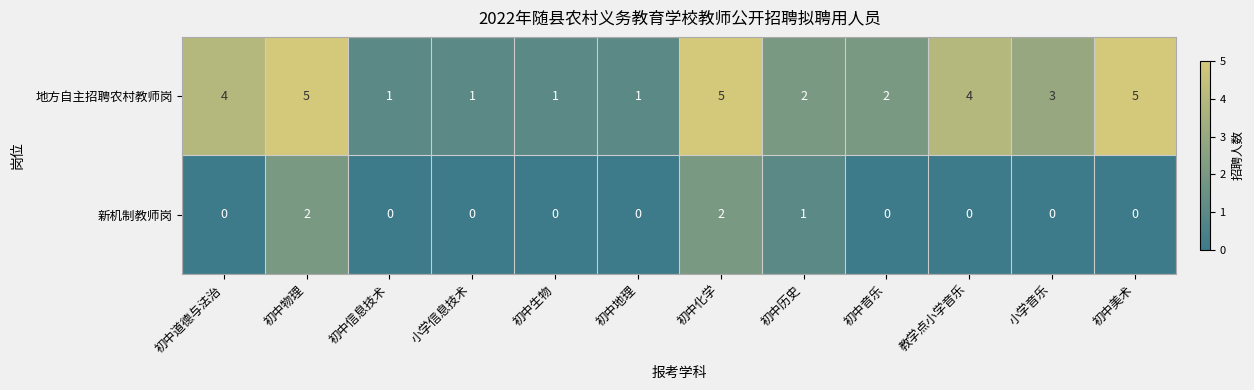

What is the difference between the second highest and second lowest values in the 地方自主招聘农村教师岗 series?

4